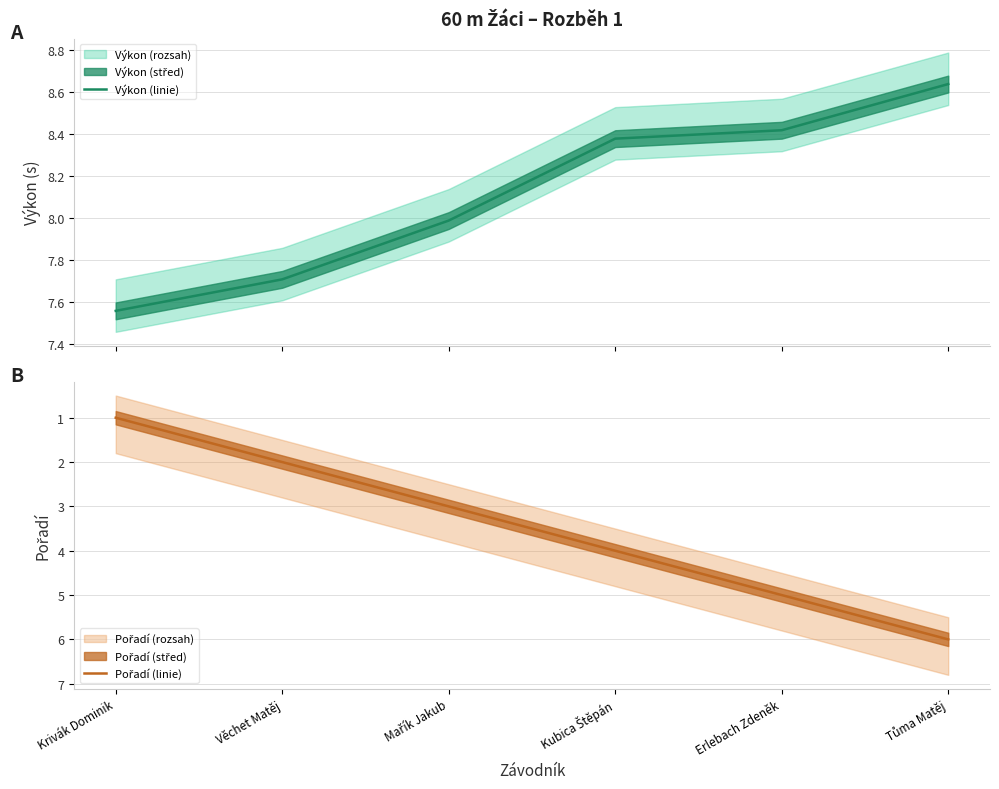

The Výkon (linie) series shows 12.6 at Krivák Dominik. True or false?

False